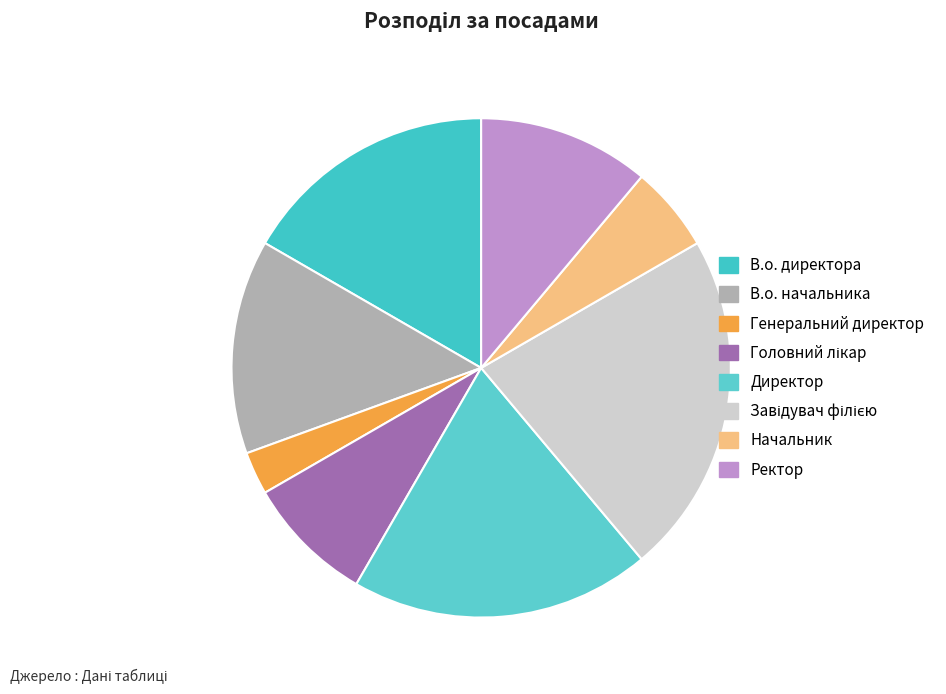

How many segments does this pie chart have?

8